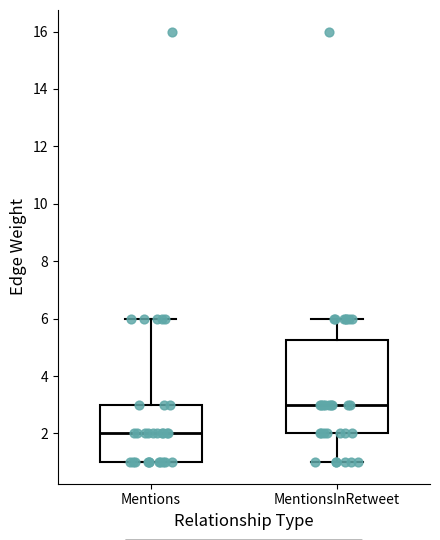

Reading left to right, read every box against the y-axis: the position of its median line, the range the box covers, and the ends of its whiskers. The values are not printed on the chart, so give them approximately, as read against the axis.

Mentions: median 2.0, box 1.0 to 3.0, whiskers 1.0 to 6.0
MentionsInRetweet: median 3.0, box 2.0 to 5.2, whiskers 1.0 to 6.0